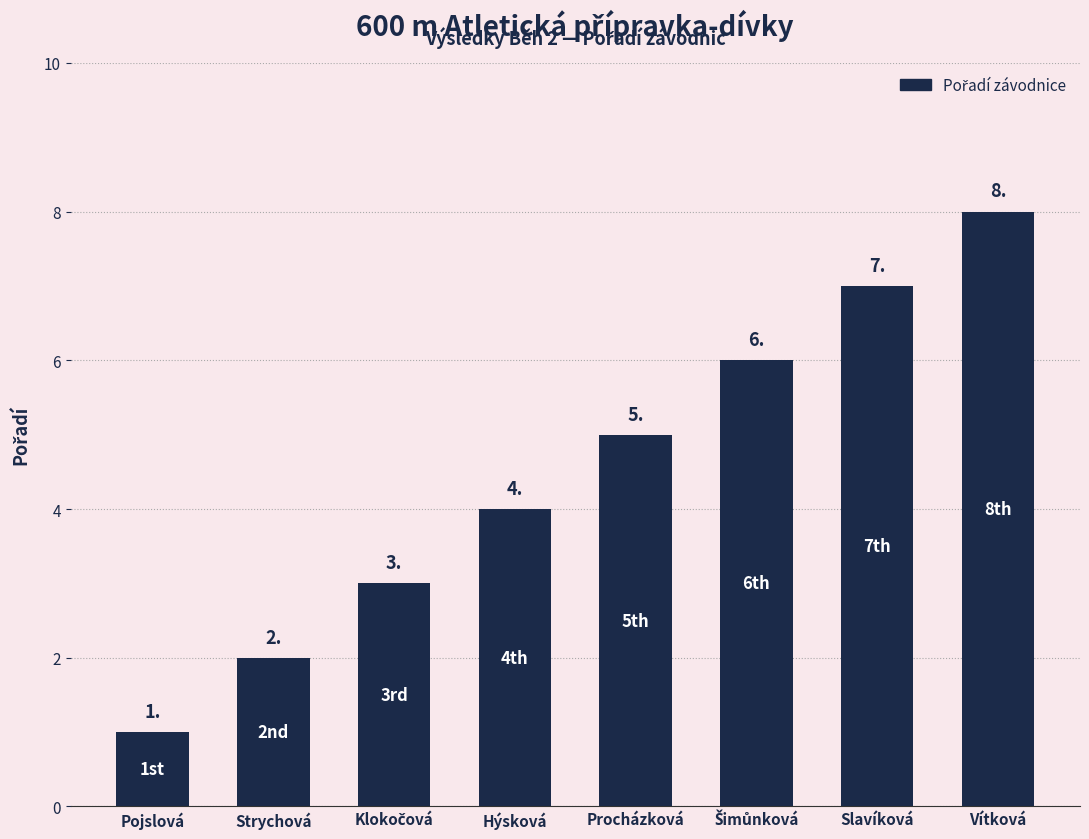

Which category has the highest value across all series?

Vítková